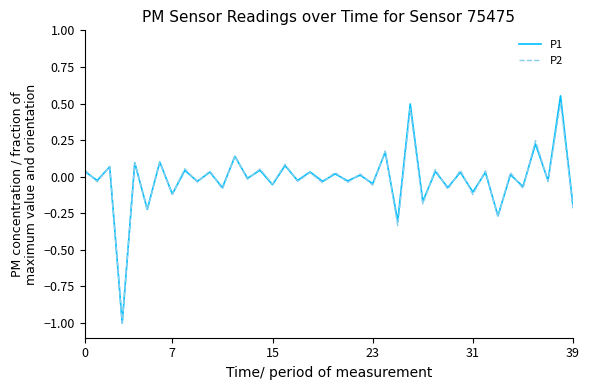

Which series has the largest range (max minus min)?

P1